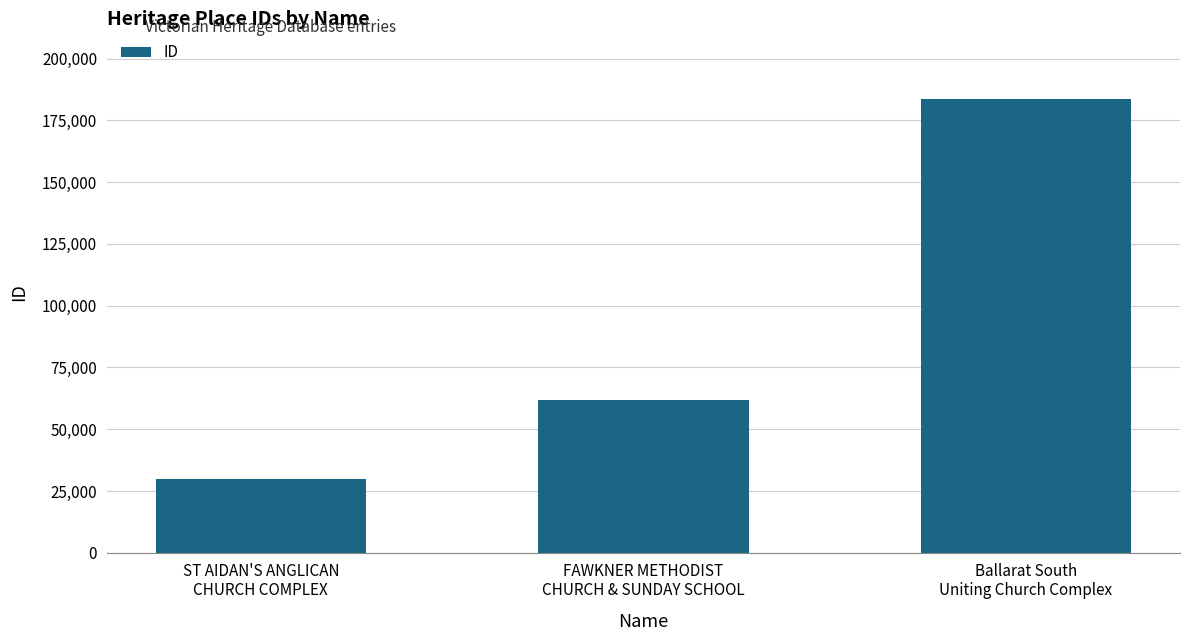

Approximately how many times larger is the value at ST AIDAN'S ANGLICAN
CHURCH COMPLEX compared to Ballarat South
Uniting Church Complex?

0.2